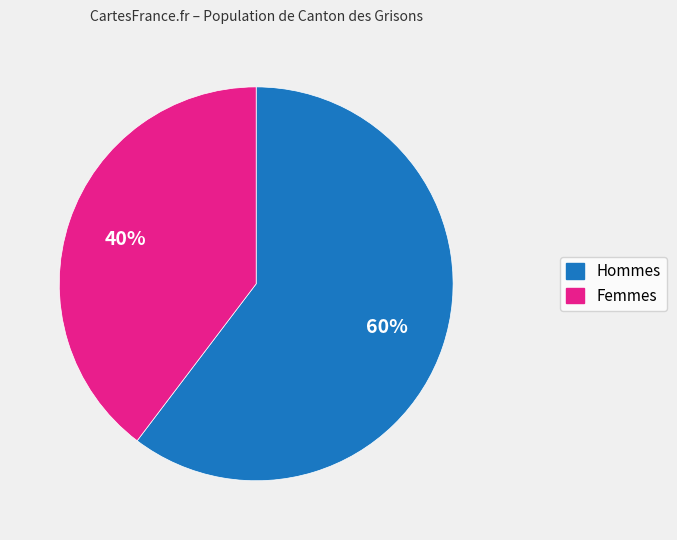

What is the largest slice in the pie chart?

Hommes